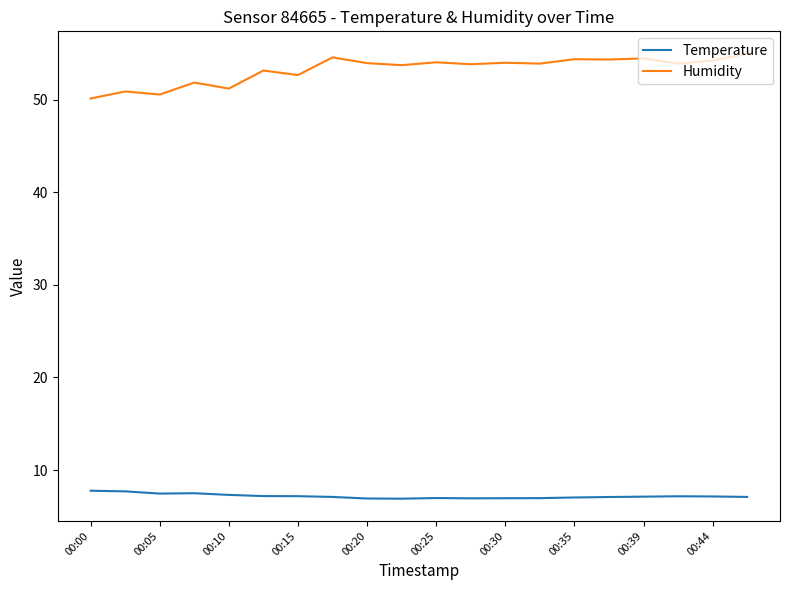

What is the minimum value for Temperature?

6.9